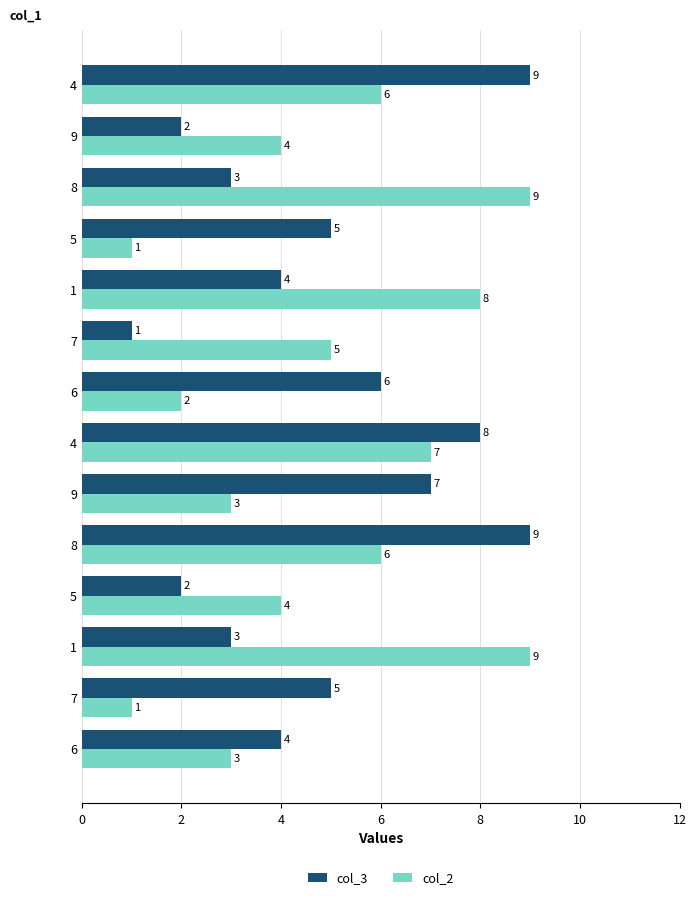

What is the sum of all col_3 values?

68